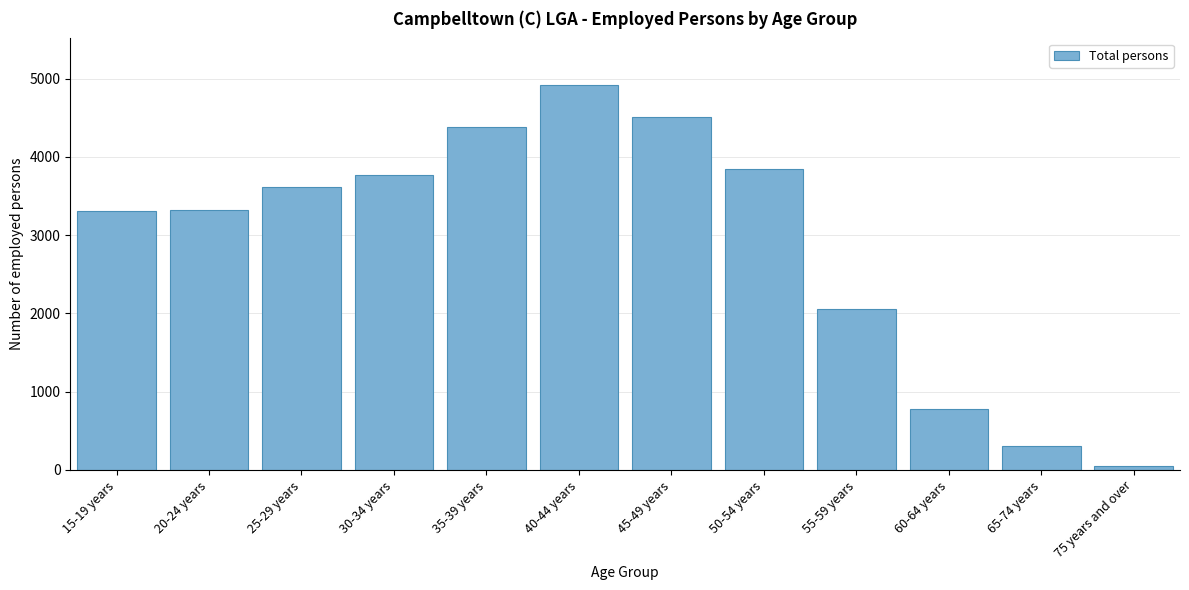

What is the ratio of the value at 20-24 years to the value at 65-74 years?

10.7